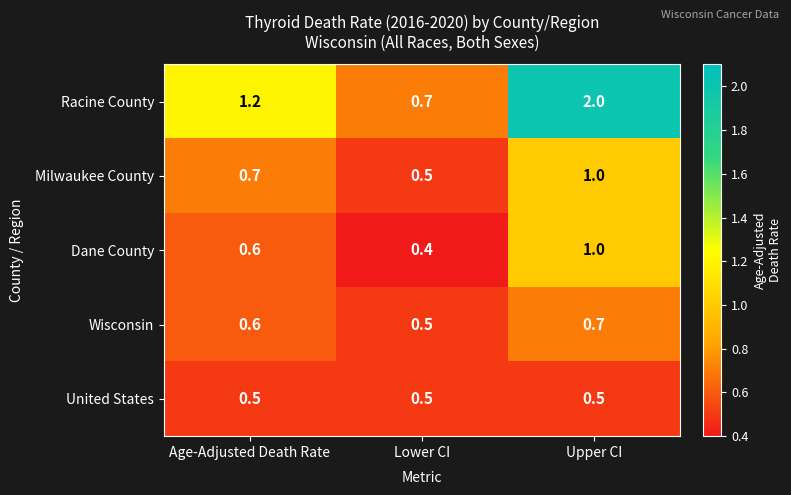

What is the approximate value of Milwaukee County at Upper CI?

1.0